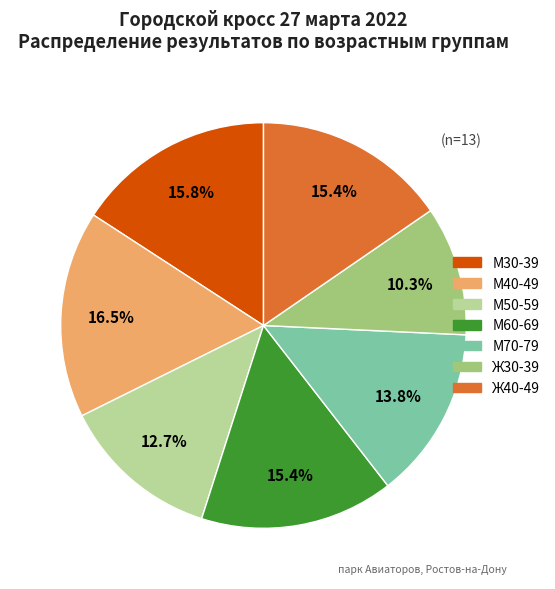

The М50-59 slice represents 1% of the pie. True or false?

False